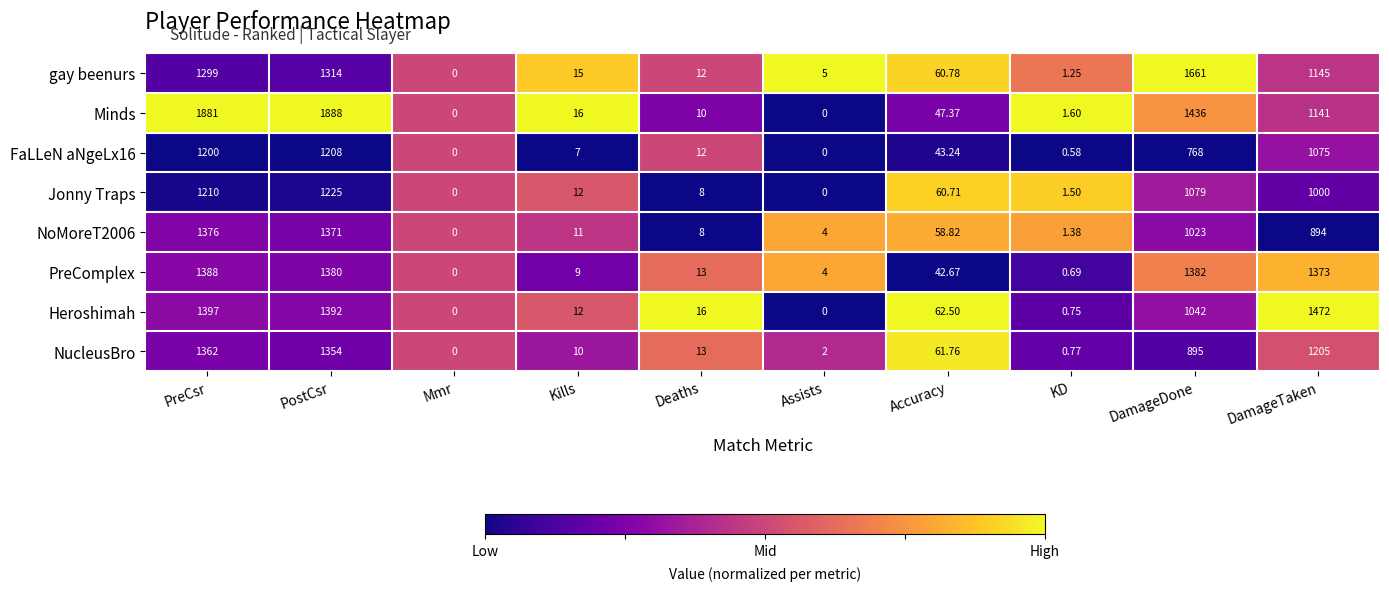

Which series has the largest range (max minus min)?

Minds